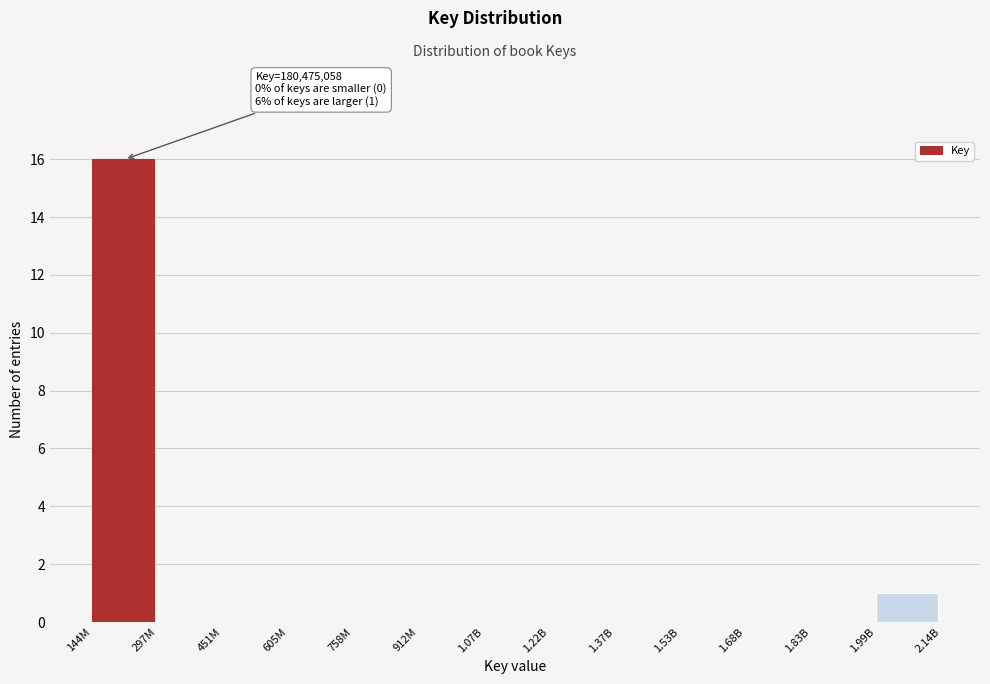

Reading left to right, list all the values displayed in this chart.

144M=16	297M=0	451M=0	605M=0	758M=0	912M=0	1.07B=0	1.22B=0	1.37B=0	1.53B=0	1.68B=0	1.83B=0	1.99B=1